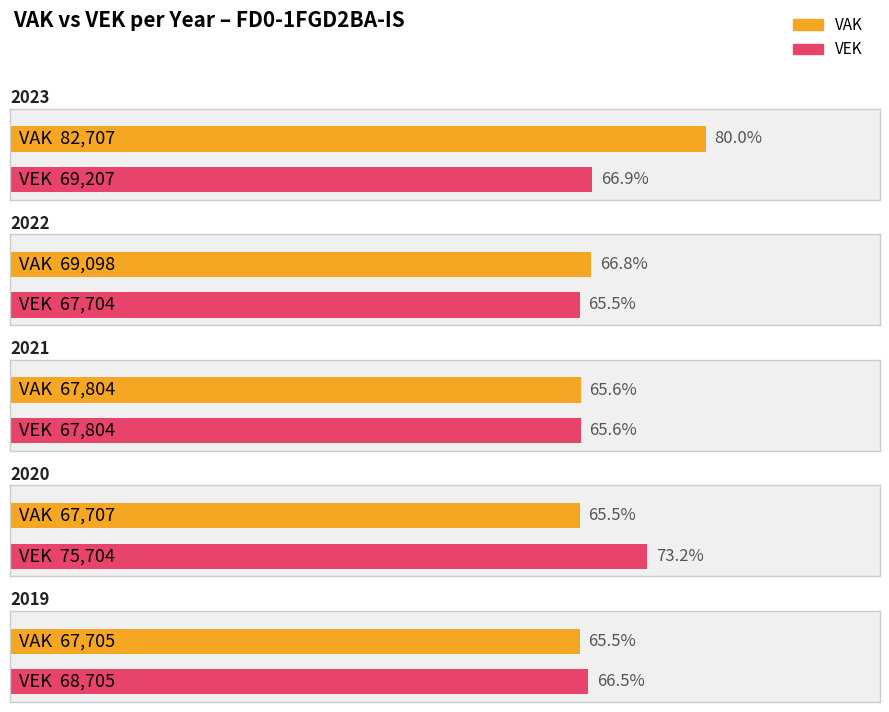

List the series in order of their overall mean, lowest first.

VEK, VAK